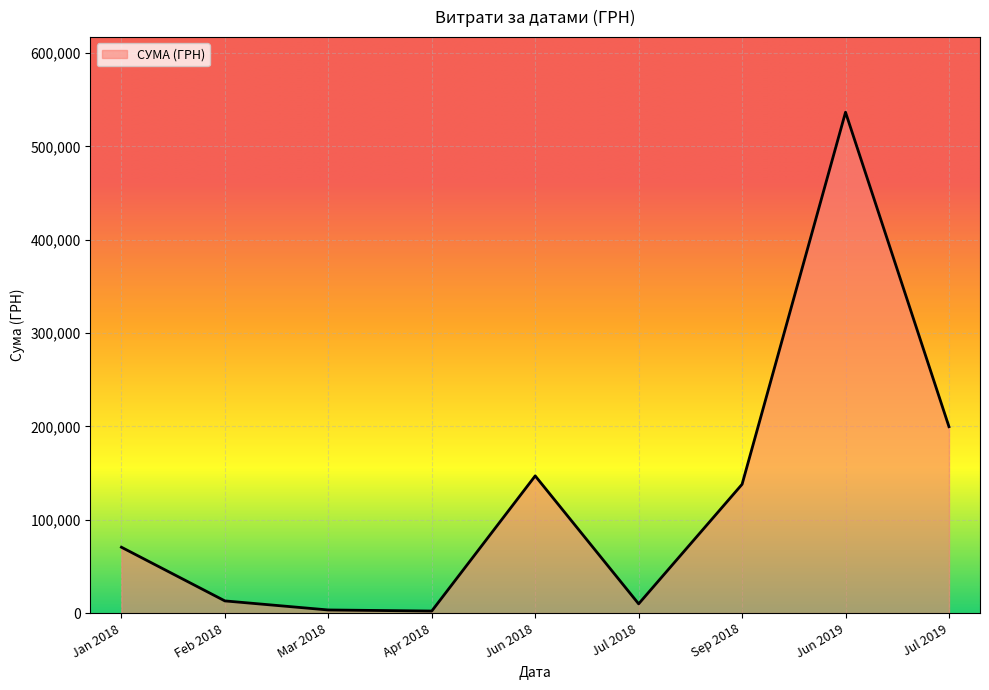

What is the greatest value displayed?

536593.7